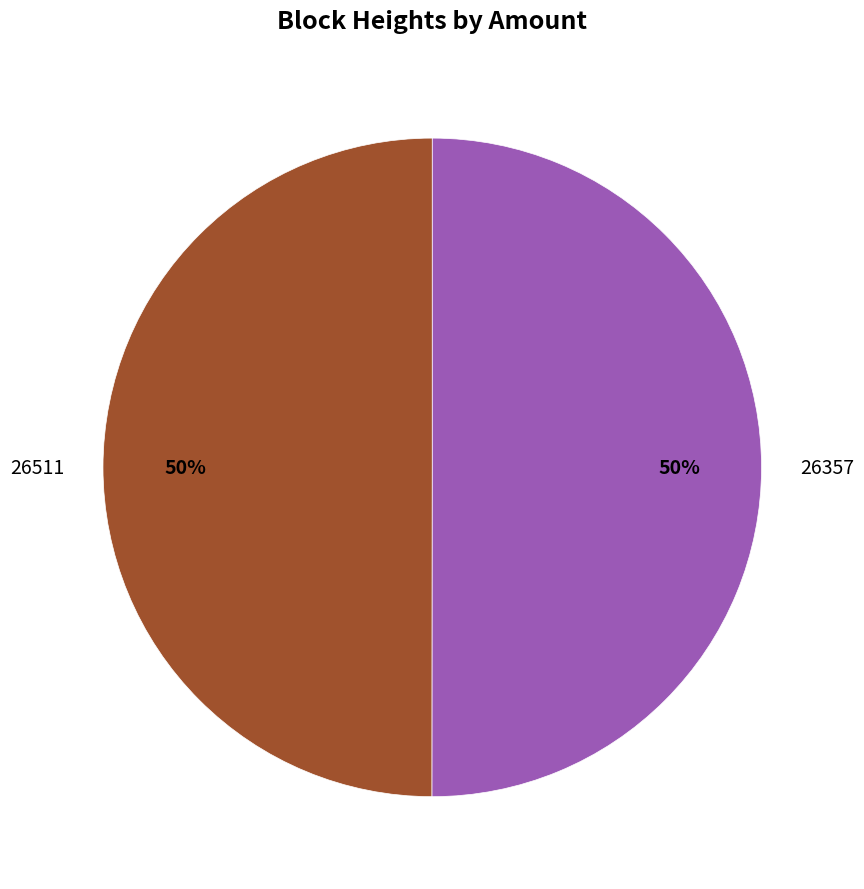

To the nearest percent, what is the average slice percentage?

50%